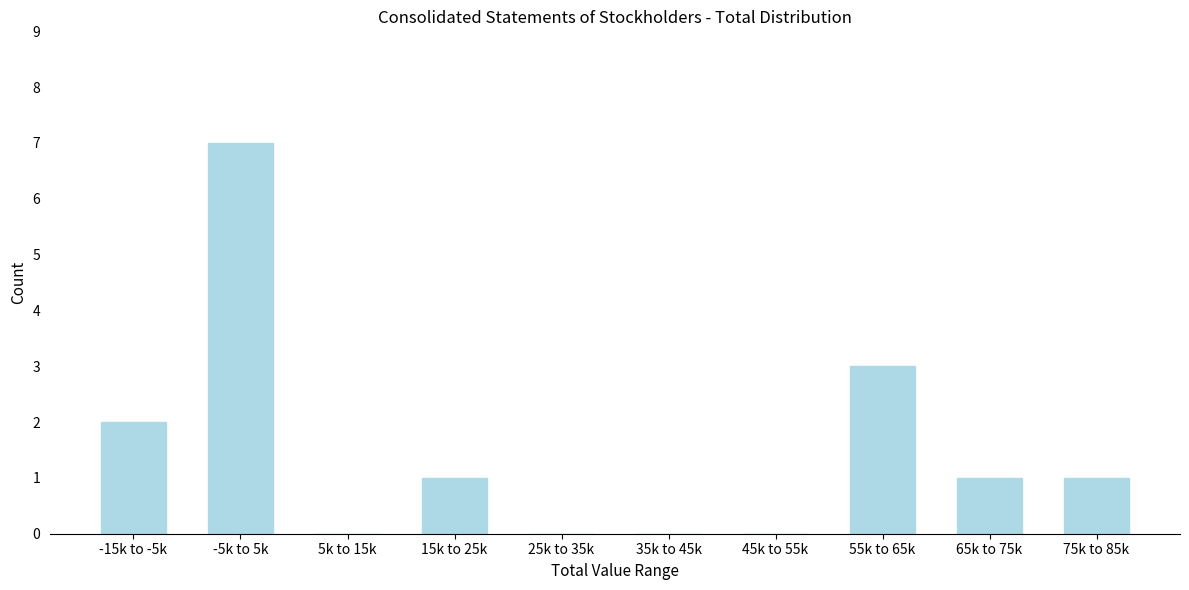

Reading left to right, list all the values displayed in this chart.

-15k to -5k=2	-5k to 5k=7	5k to 15k=0	15k to 25k=1	25k to 35k=0	35k to 45k=0	45k to 55k=0	55k to 65k=3	65k to 75k=1	75k to 85k=1